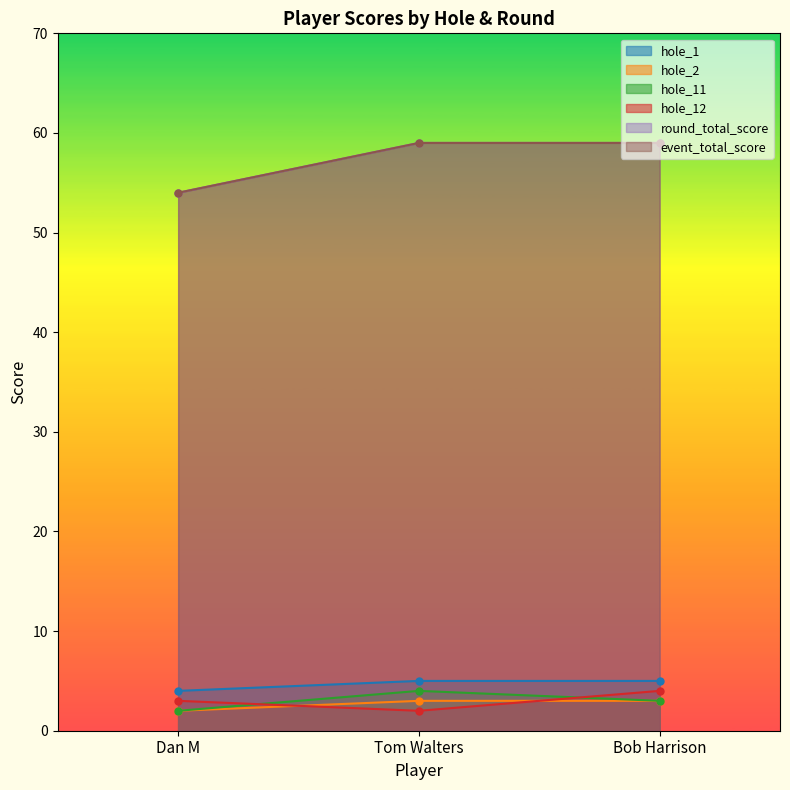

Which series changed the most between Tom Walters and Bob Harrison?

hole_12